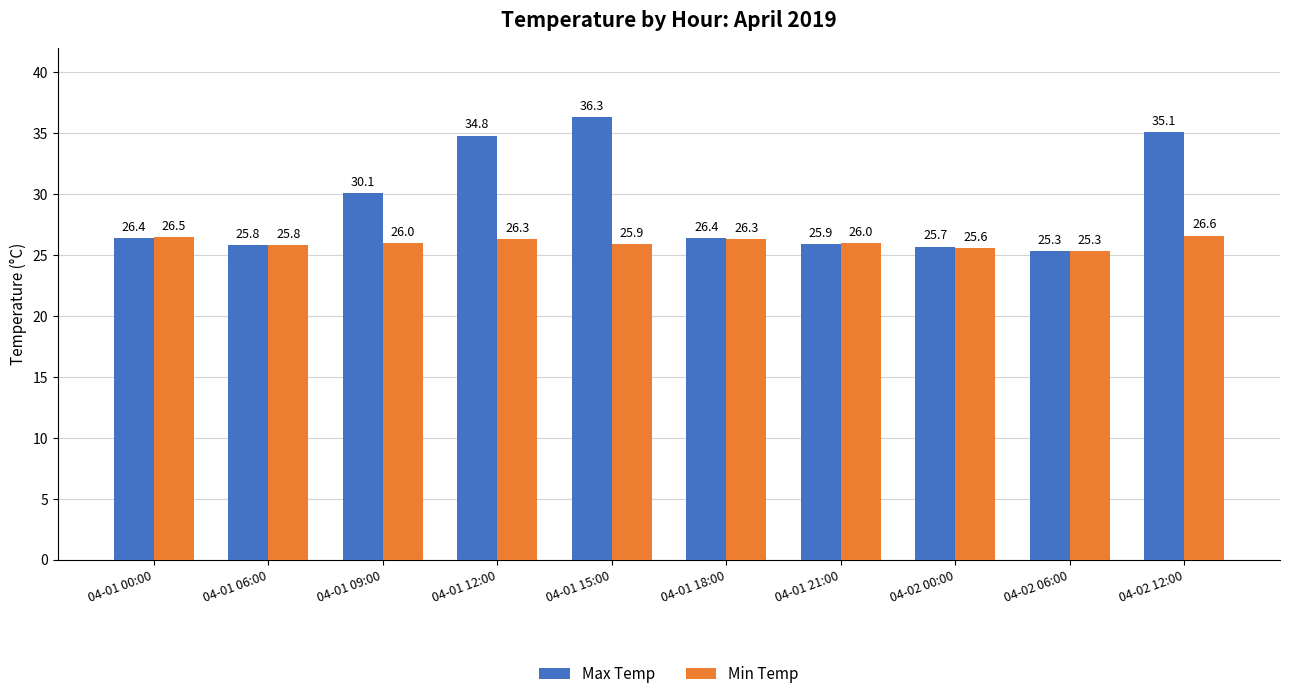

Which series has the widest spread of values?

Max Temp